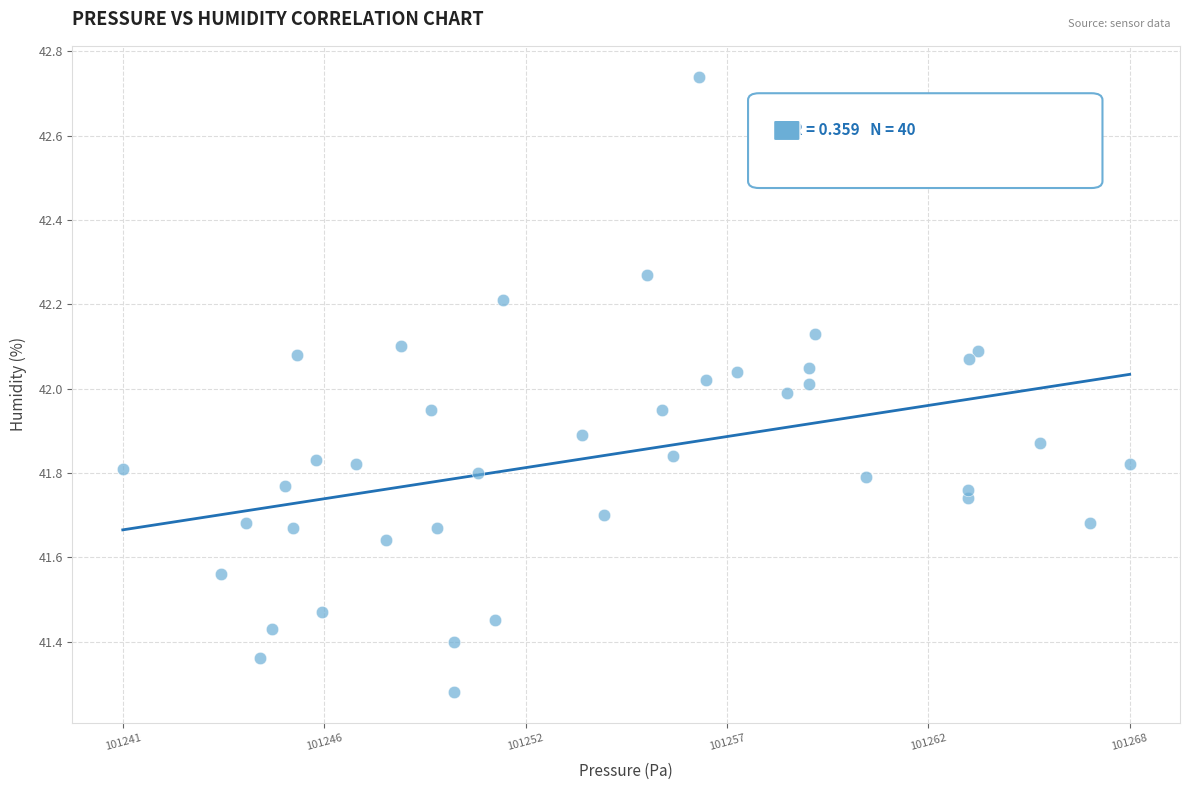

What is the range of X values (max minus min)?

26.6